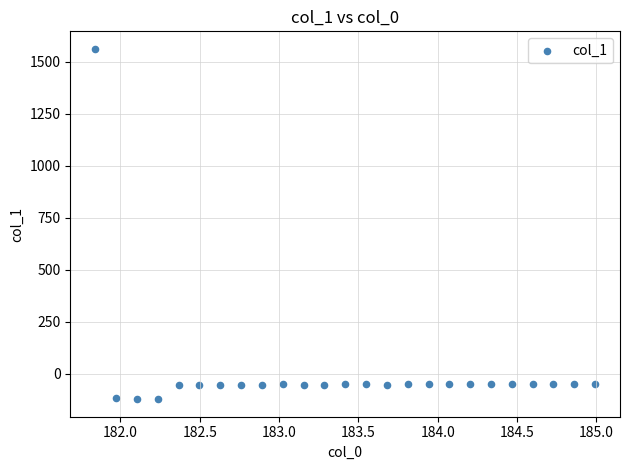

What is the range of Y values (max minus min)?

1684.5